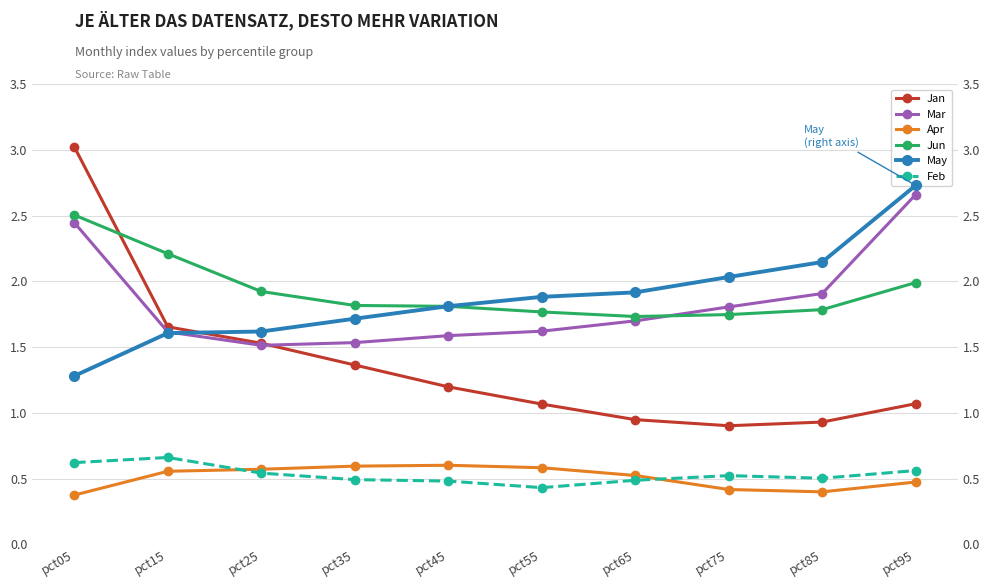

Reading left to right, extract all data points from this chart.

Jan: 3.0	1.7	1.5	1.4	1.2	1.1	0.9	0.9	0.9	1.1
Mar: 2.4	1.6	1.5	1.5	1.6	1.6	1.7	1.8	1.9	2.7
Apr: 0.4	0.6	0.6	0.6	0.6	0.6	0.5	0.4	0.4	0.5
Jun: 2.5	2.2	1.9	1.8	1.8	1.8	1.7	1.7	1.8	2.0
May: 1.3	1.6	1.6	1.7	1.8	1.9	1.9	2.0	2.1	2.7
Feb: 0.6	0.7	0.5	0.5	0.5	0.4	0.5	0.5	0.5	0.6